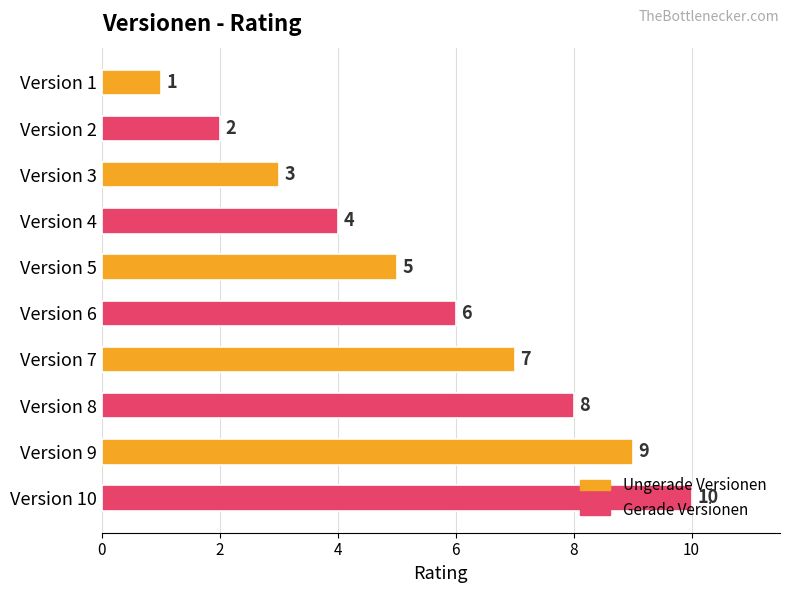

What is the value of the 10th bar from the top?

10